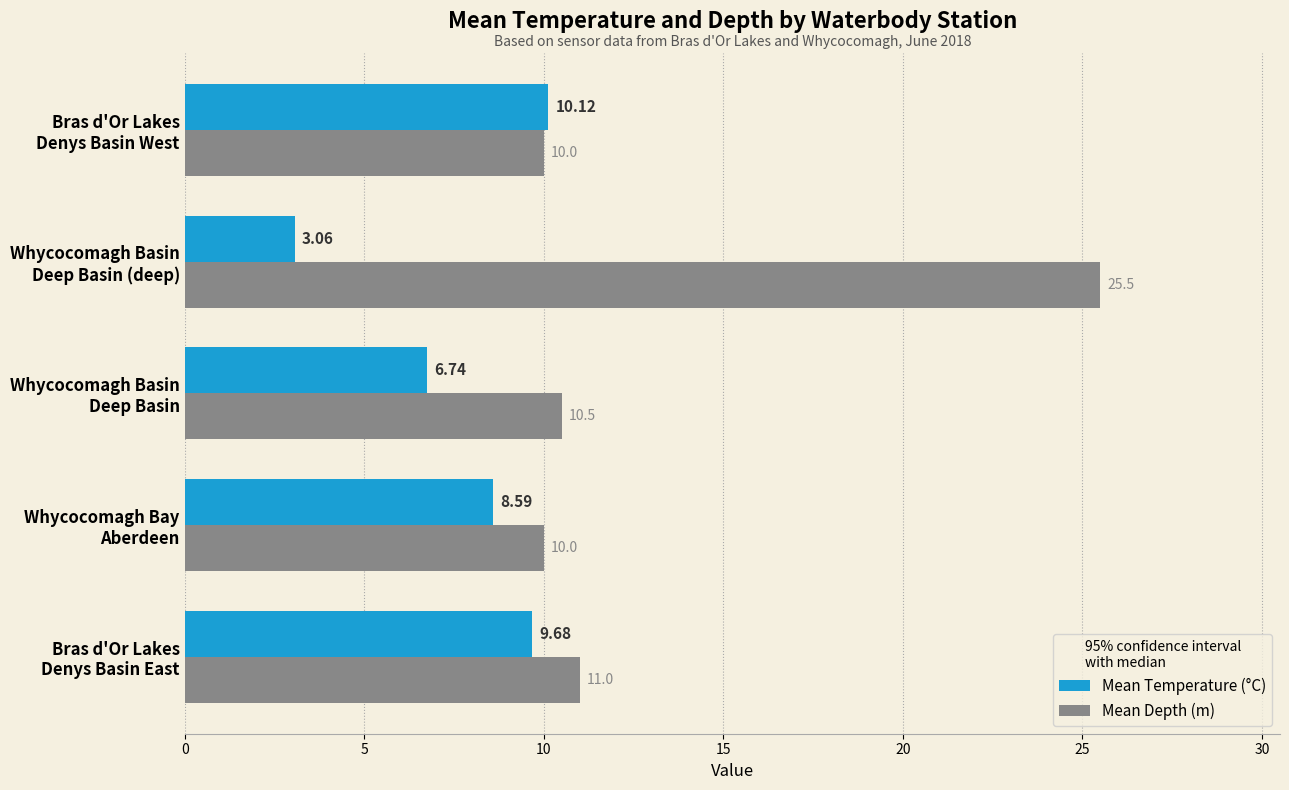

List the series in order of their overall mean, lowest first.

Mean Temperature (°C), Mean Depth (m)